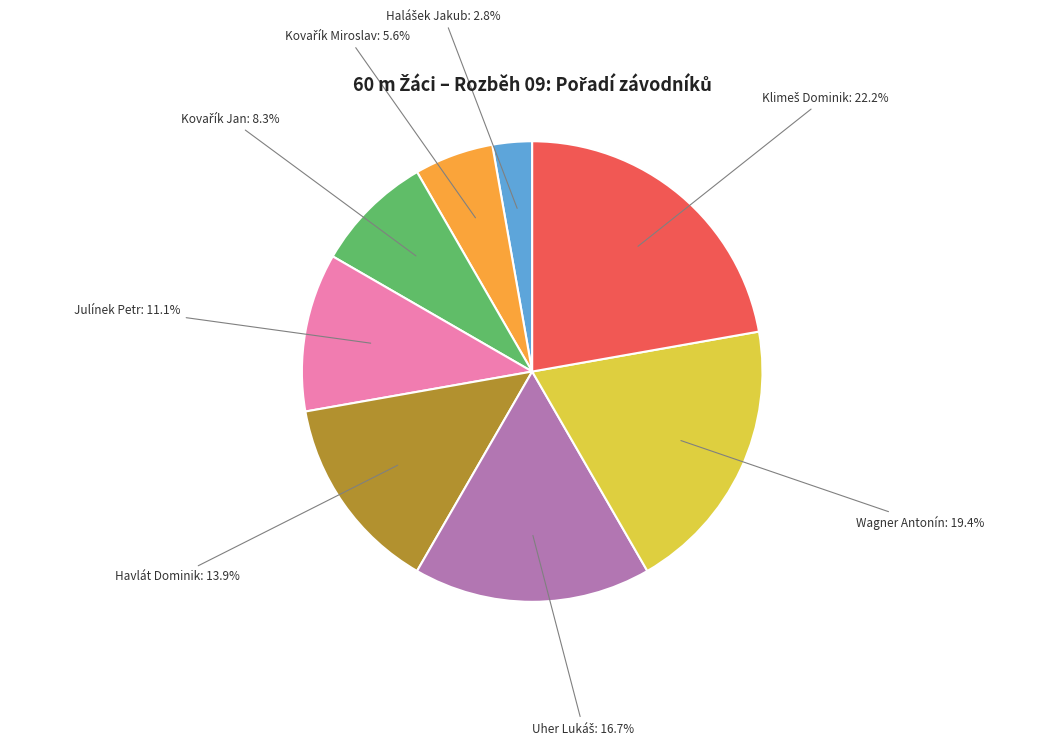

Does Julínek Petr represent more than half of the total?

No